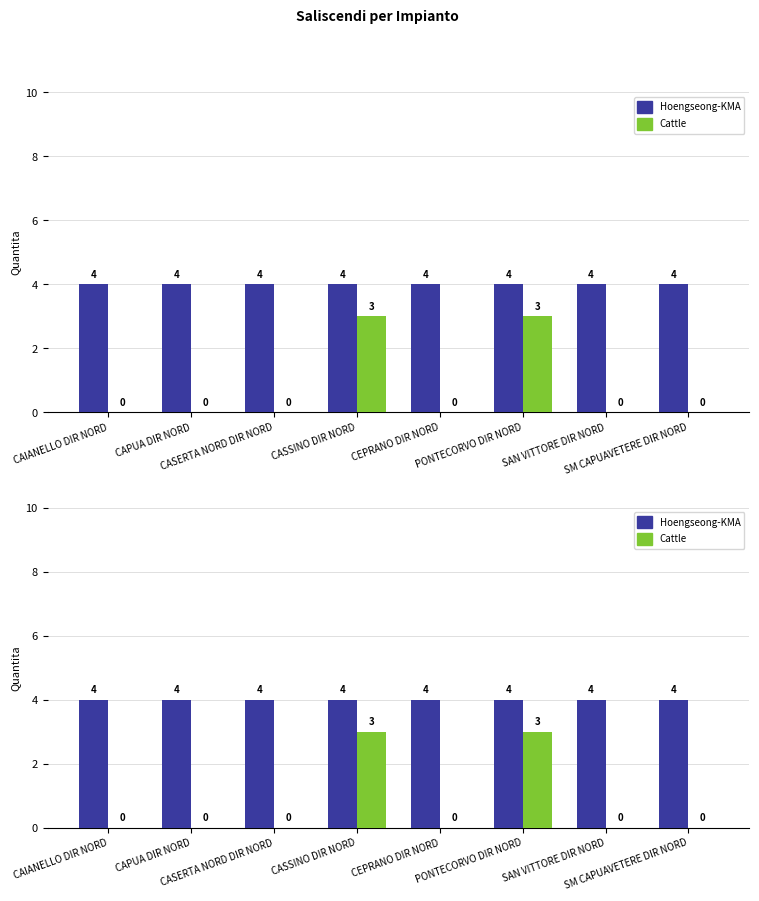

What is the label of the 6th bar from the left?

PONTECORVO DIR NORD